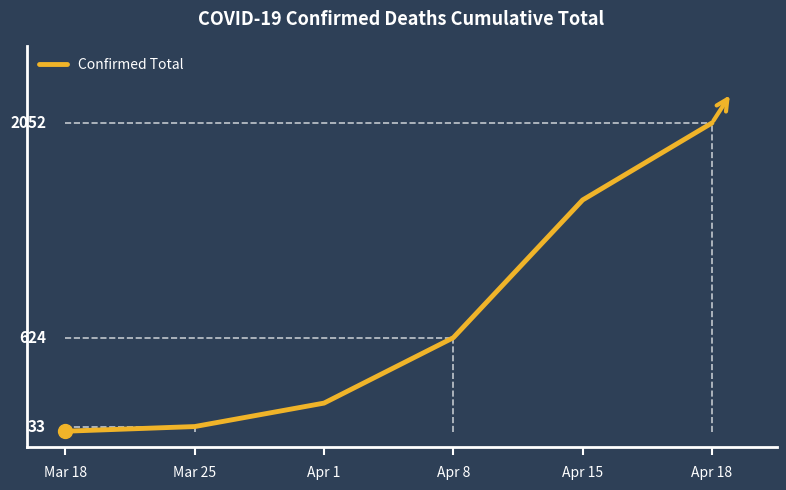

Rank the categories by value from lowest to highest.

Mar 18, Mar 25, Apr 1, Apr 8, Apr 15, Apr 18